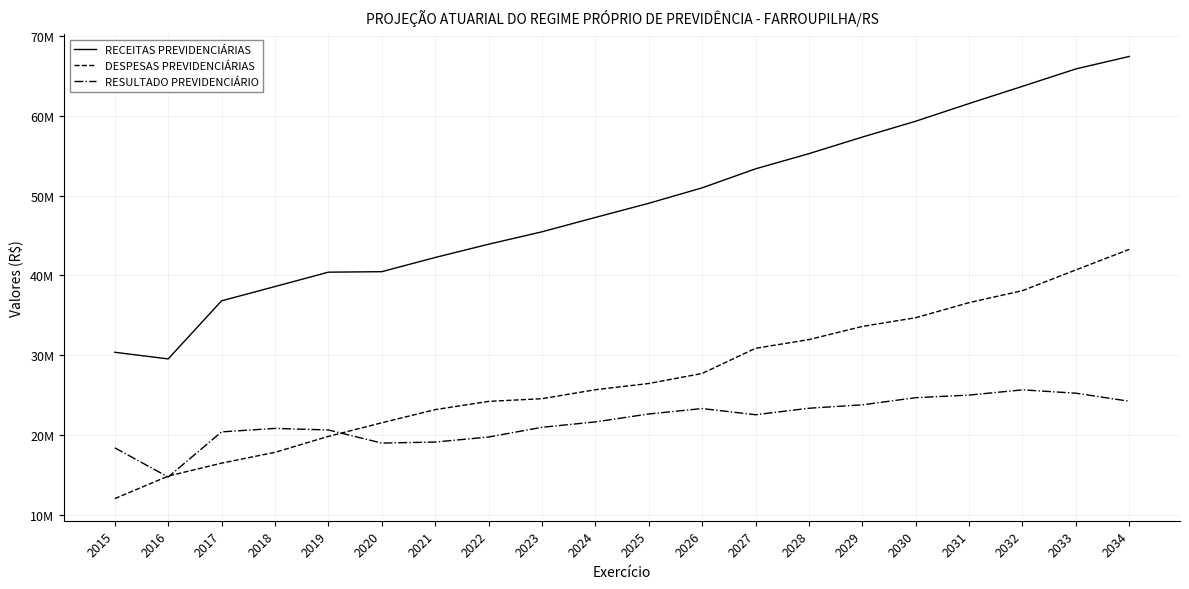

Which series has the largest total across all categories?

RECEITAS PREVIDENCIÁRIAS